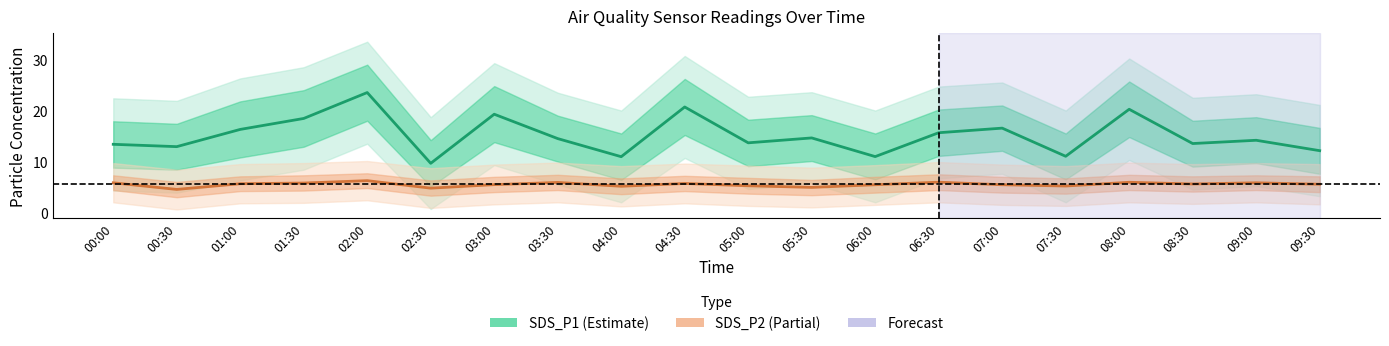

Reading right to left, transcribe all the data shown in this chart.

SDS_P1: 09:30=12.2	09:00=14.3	08:30=13.6	08:00=20.4	07:30=11.1	07:00=16.6	06:30=15.8	06:00=11.1	05:30=14.7	05:00=13.8	04:30=20.8	04:00=11.1	03:30=14.6	03:00=19.4	02:30=9.8	02:00=23.6	01:30=18.6	01:00=16.4	00:30=13.0	00:00=13.5
SDS_P2: 09:30=5.7	09:00=5.9	08:30=5.7	08:00=6.0	07:30=5.3	07:00=5.5	06:30=6.0	06:00=5.5	05:30=5.0	05:00=5.3	04:30=5.8	04:00=5.2	03:30=6.0	03:00=5.6	02:30=4.9	02:00=6.3	01:30=5.9	01:00=5.8	00:30=4.6	00:00=5.9